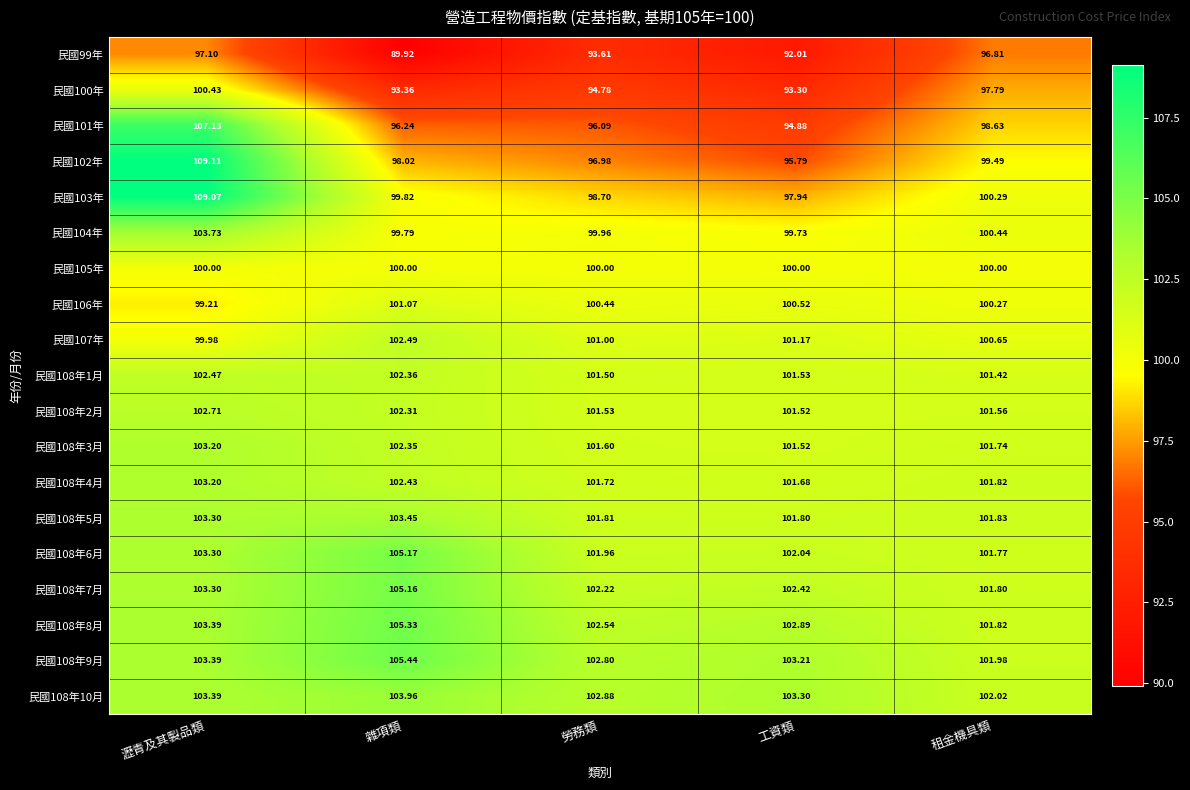

At which label does 民國107年 first exceed 101?

雜項類